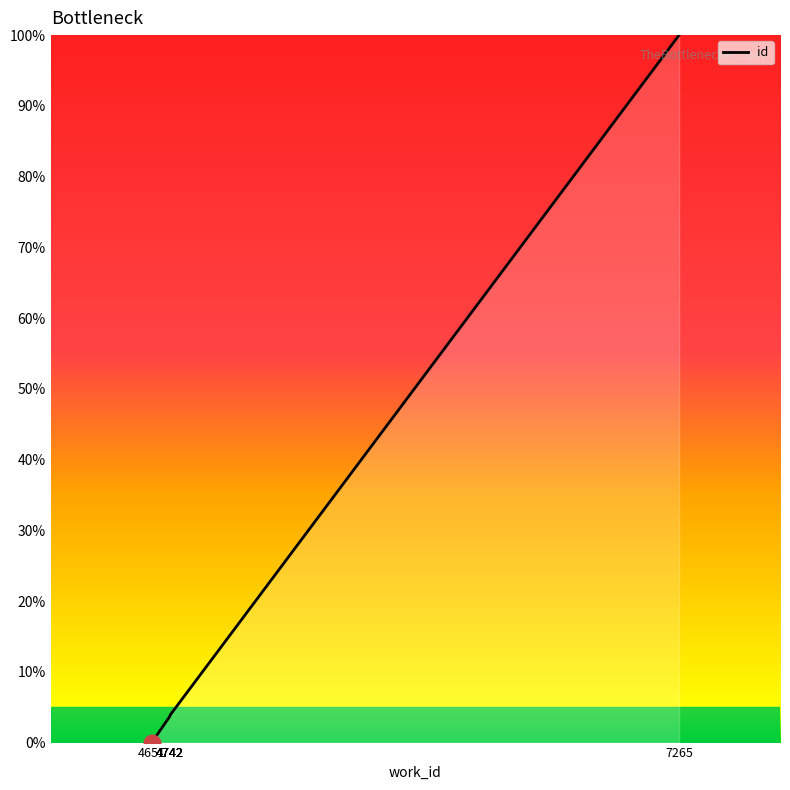

What is the difference between the second highest and minimum values?

3.9